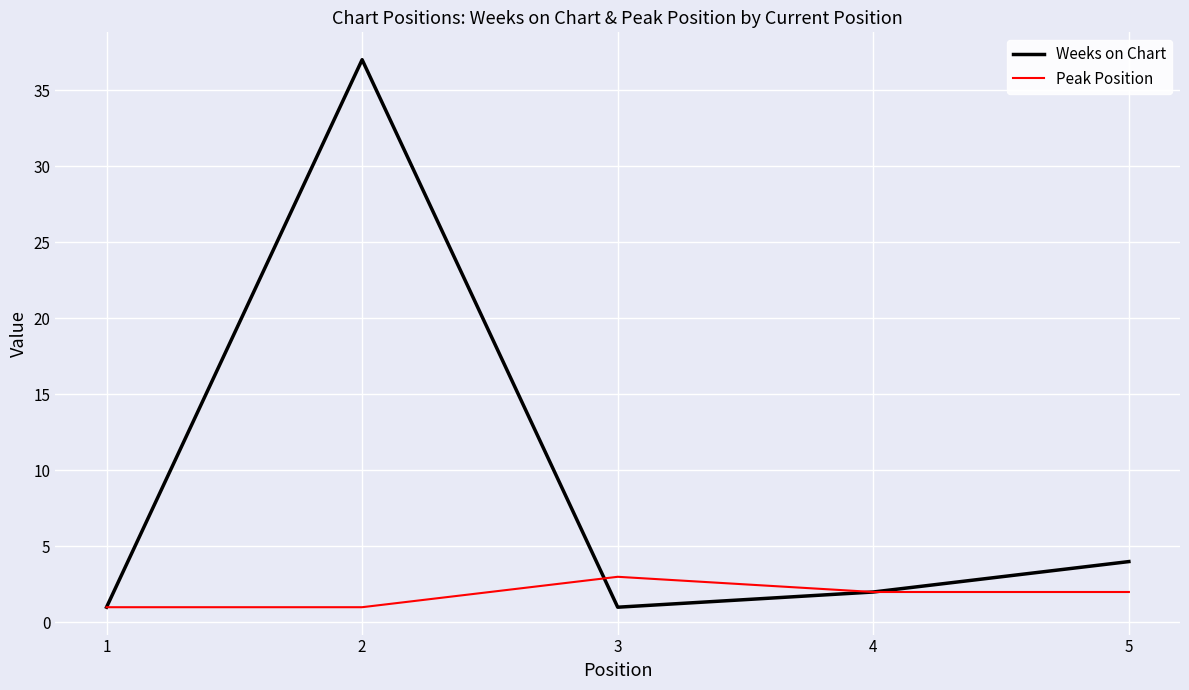

What is the smallest value displayed?

1